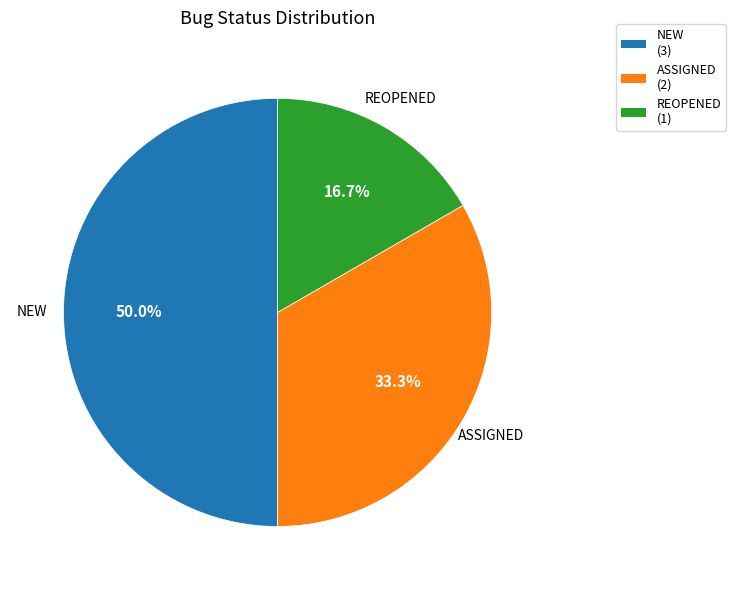

Which slice is the largest?

NEW (3)